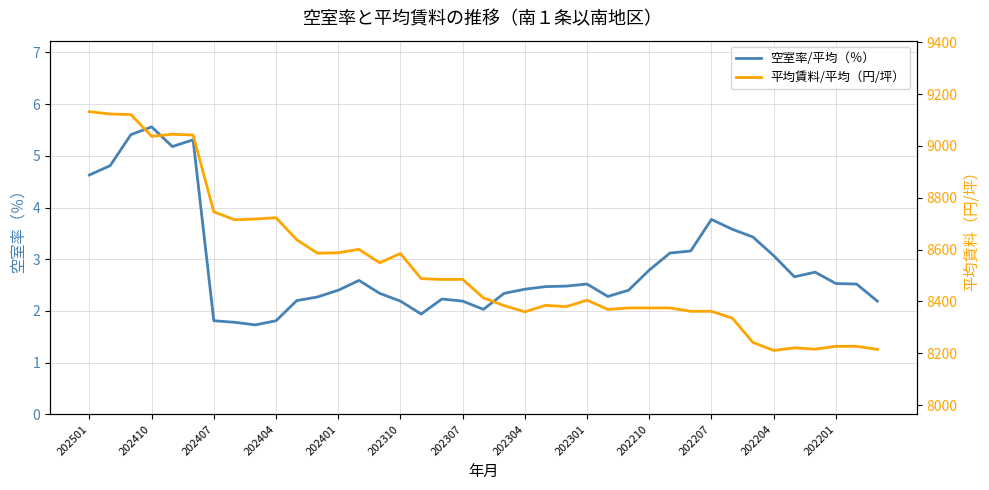

At how many categories does at least one series exceed 2679?

39